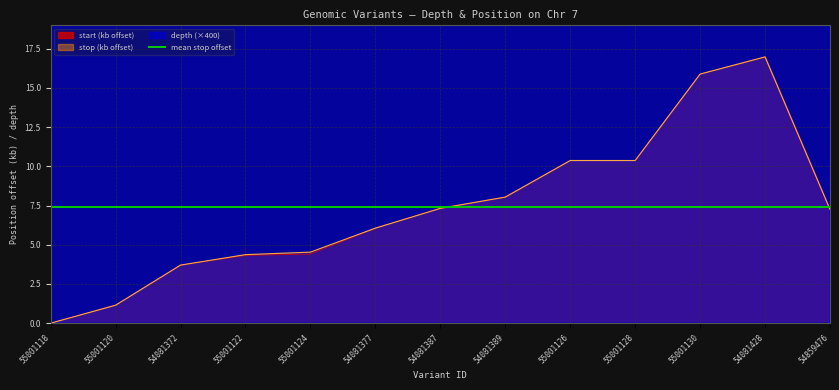

Which series has the largest total across all categories?

depth